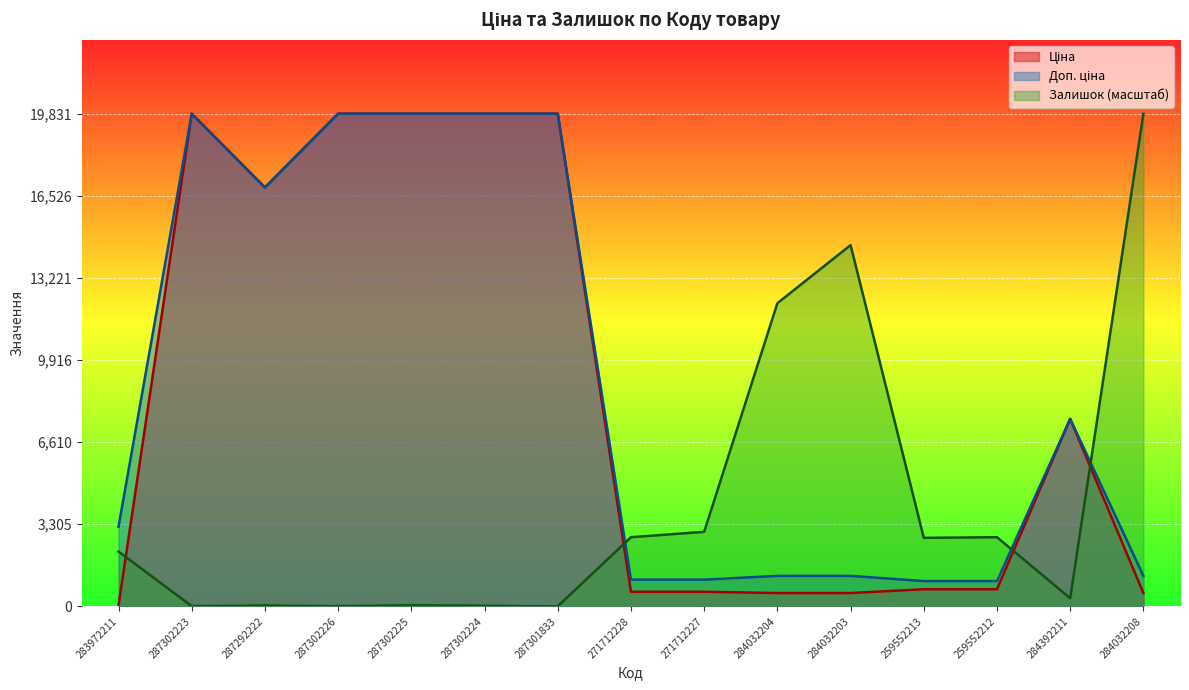

The Залишок series shows 2782.9 at 271712228. True or false?

True